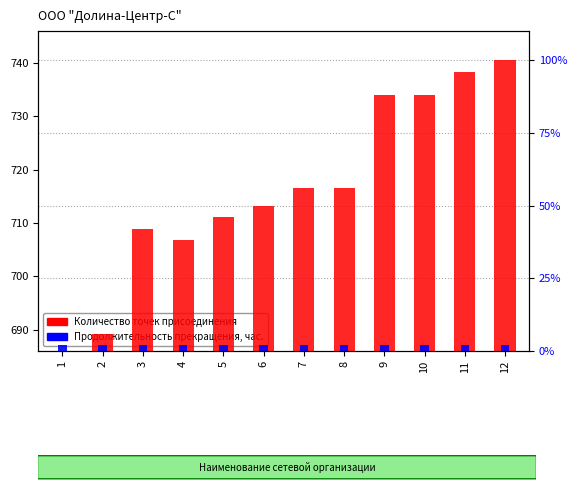

Which has a higher value, 1 or 9?

9